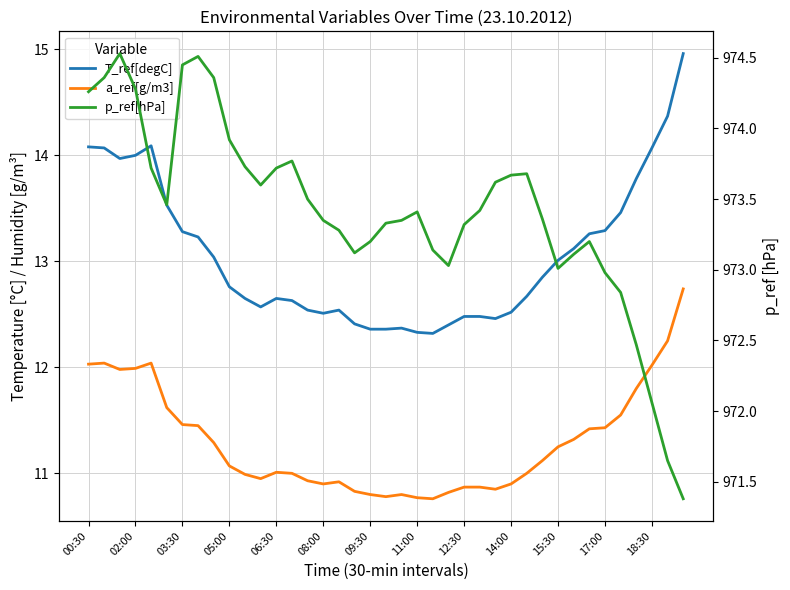

Is it true that p_ref[hPa] equals 374.6 at 11:00?

False